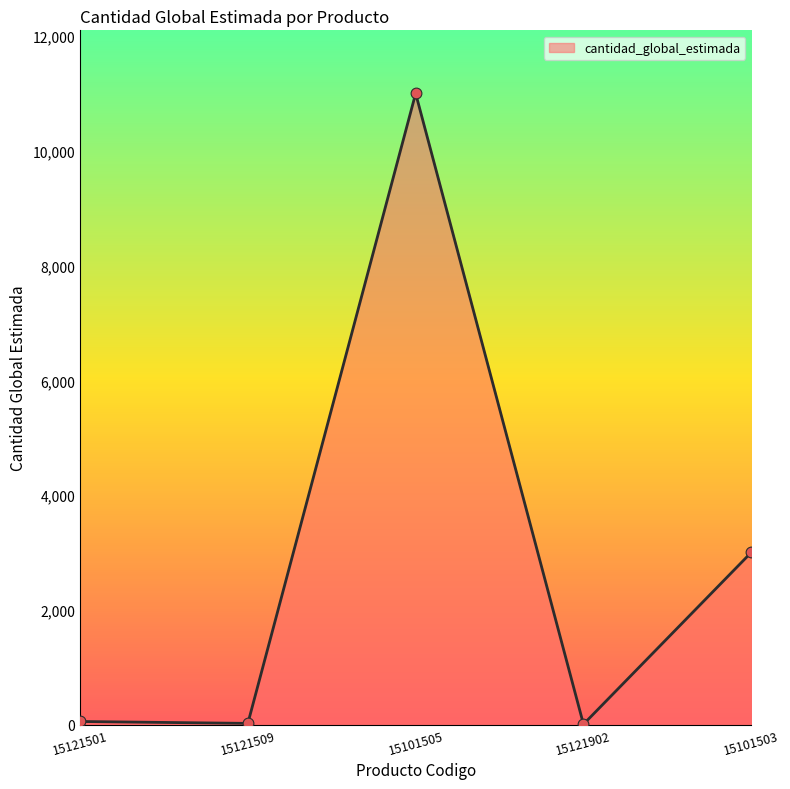

What is the change in value from 15121509 to 15101505?

+10980